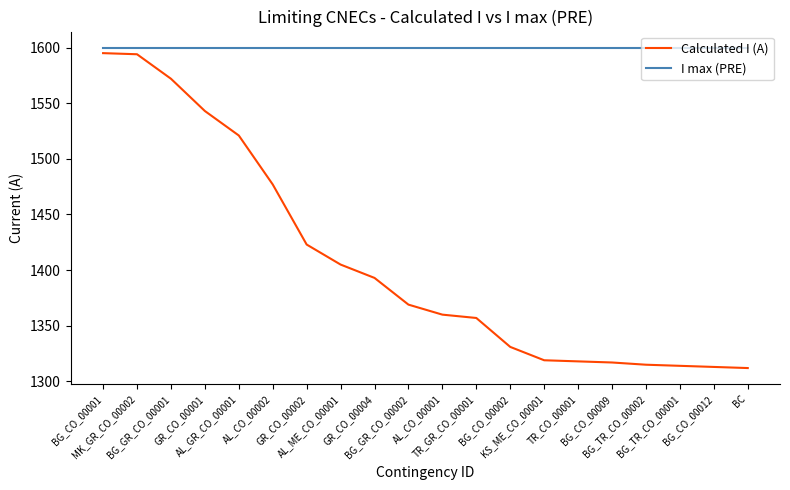

True or false: I max (PRE) and Calculated I (A) intersect in this chart.

False